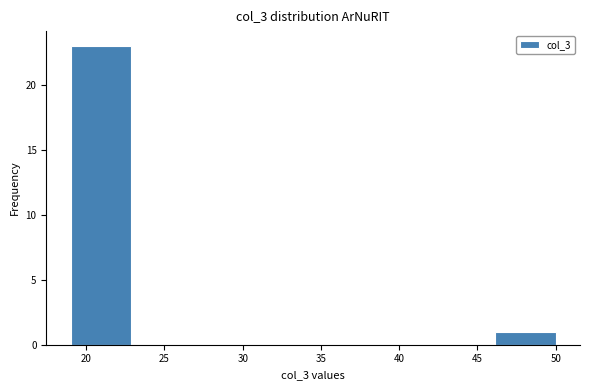

Reading left to right, transcribe this chart: for each bar, give the range it covers on the x-axis and its height. Neither the bar edges nor the heights are printed on the chart, so give them approximately, as read against the axes.

19.0 to 23.0: 23
23.0 to 27.0: 0
27.0 to 30.5: 0
30.5 to 34.5: 0
34.5 to 38.5: 0
38.5 to 42.5: 0
42.5 to 46.0: 0
46.0 to 50.0: 1